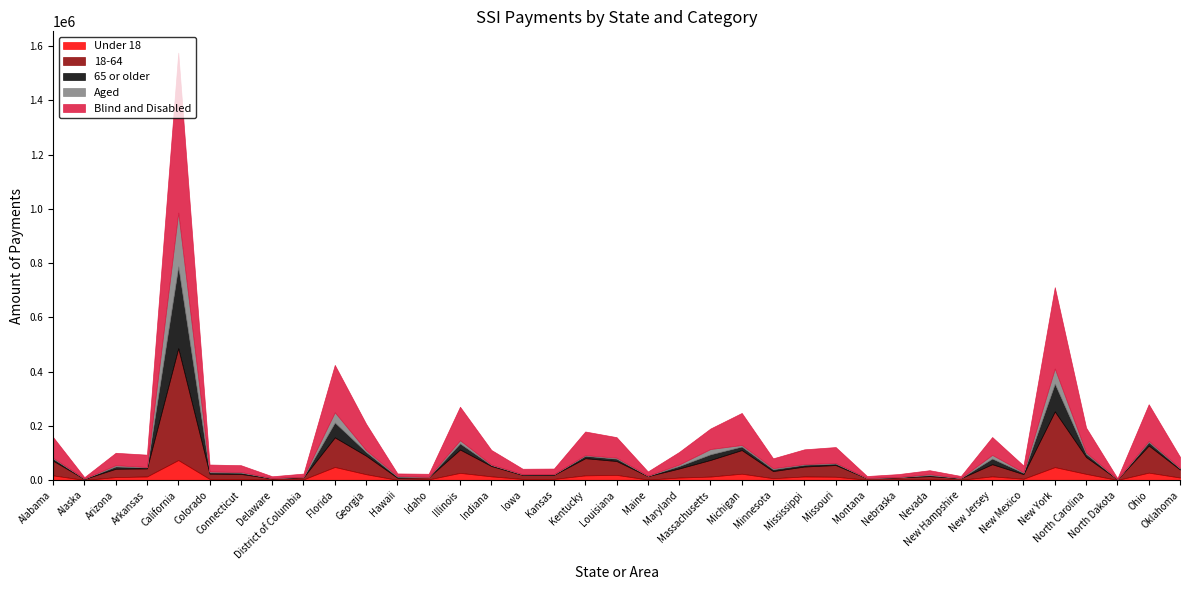

What is the sum of the Aged values at Maryland and Mississippi?

7929